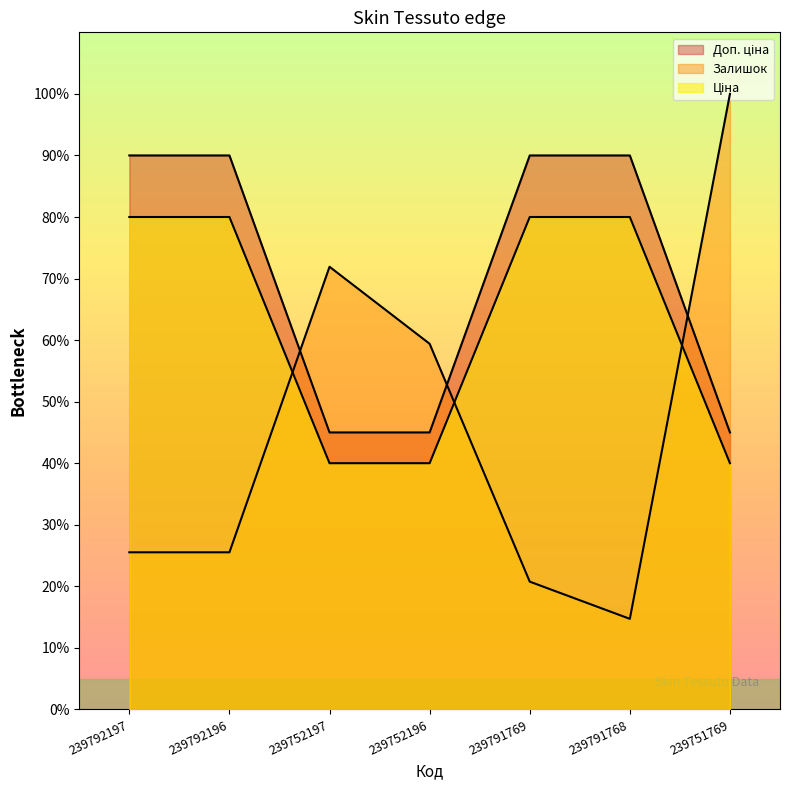

What position from the right is 239791769?

3